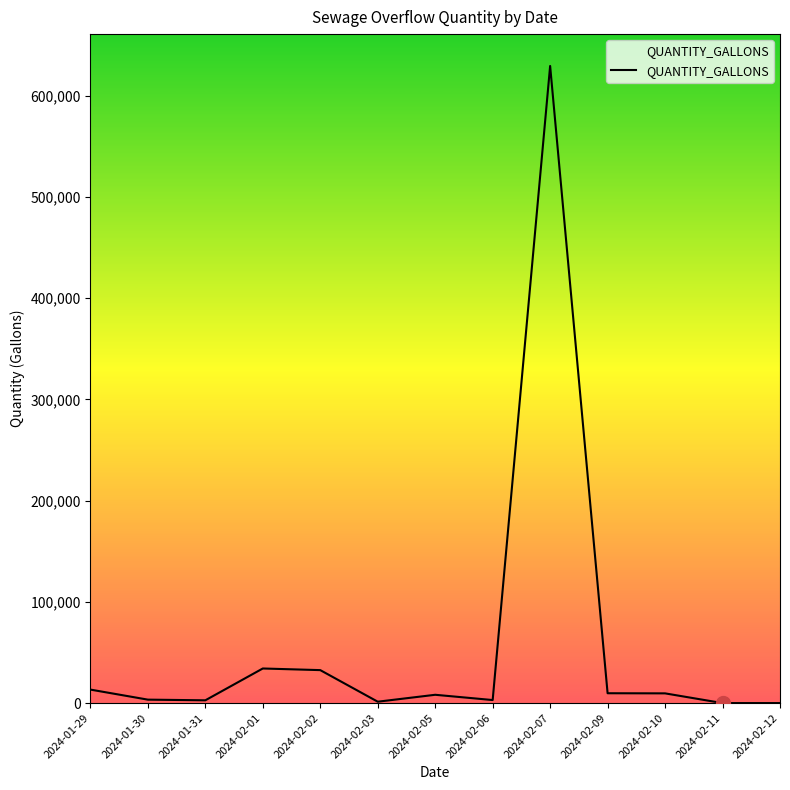

Is it true that the value at 2024-02-01 is 34183?

True